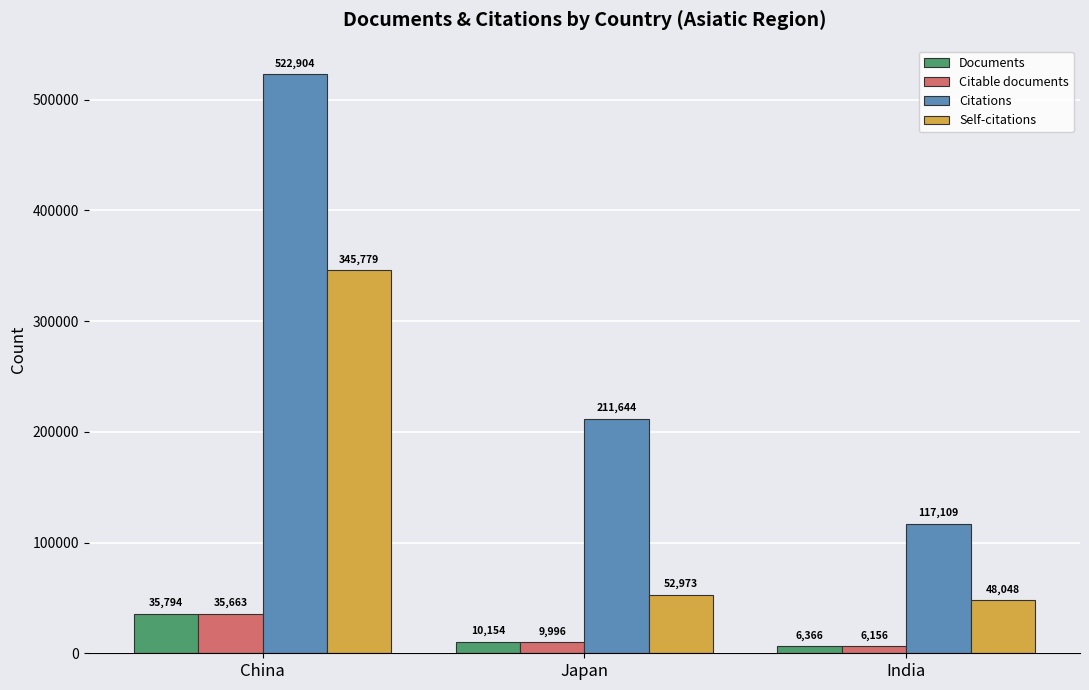

True or false: Self-citations has a value of 586904 at China.

False